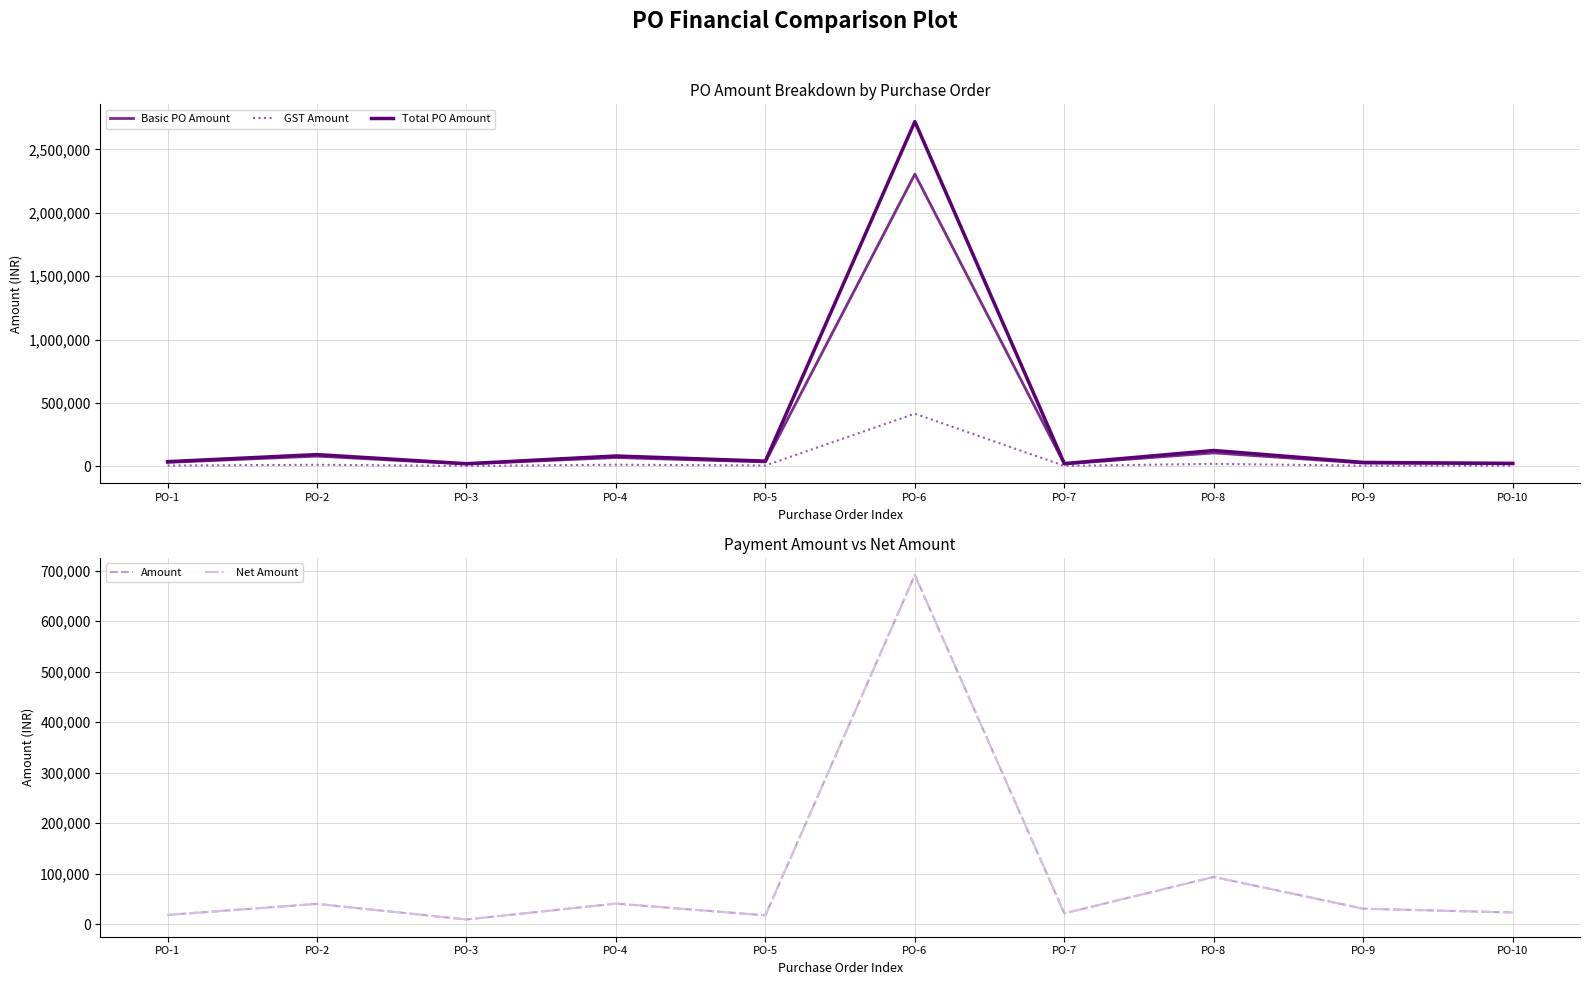

What is the average value of the Total PO Amount series?

319031.9